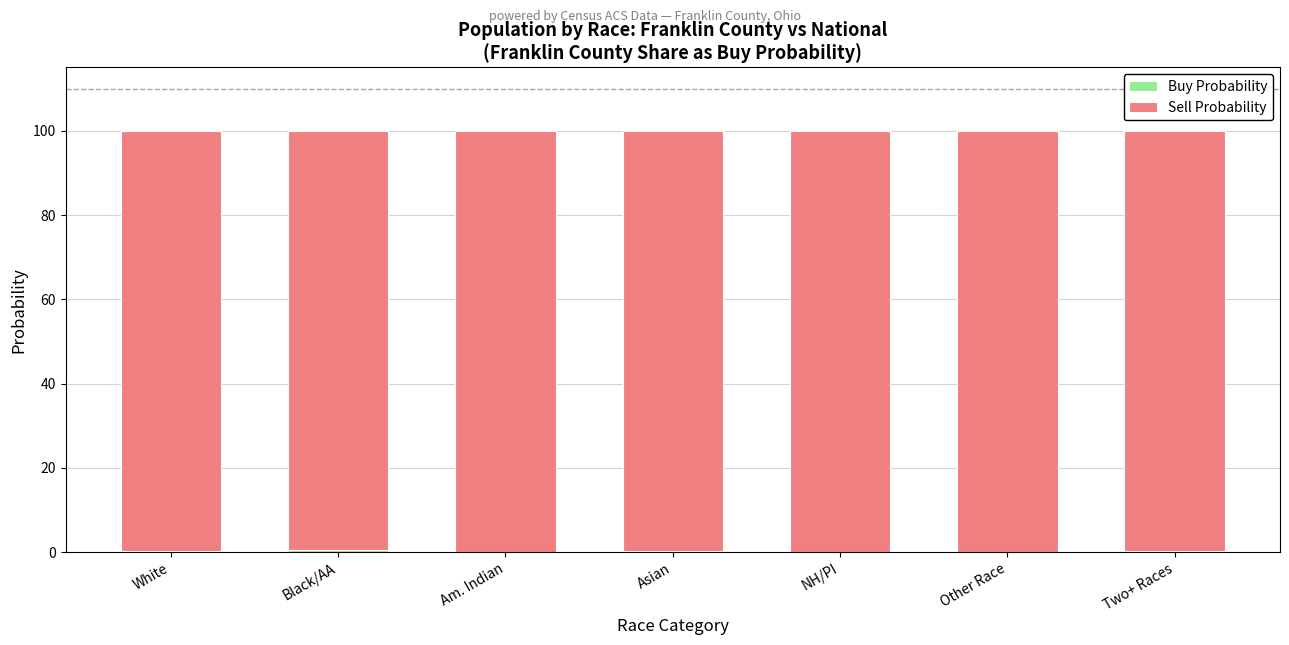

Between Am. Indian and Two+ Races, which series saw the biggest shift?

Sell Probability